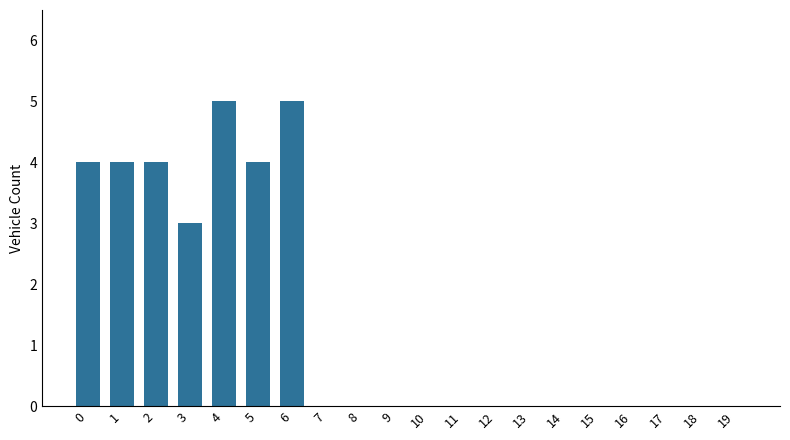

Count the number of data series in this chart.

1